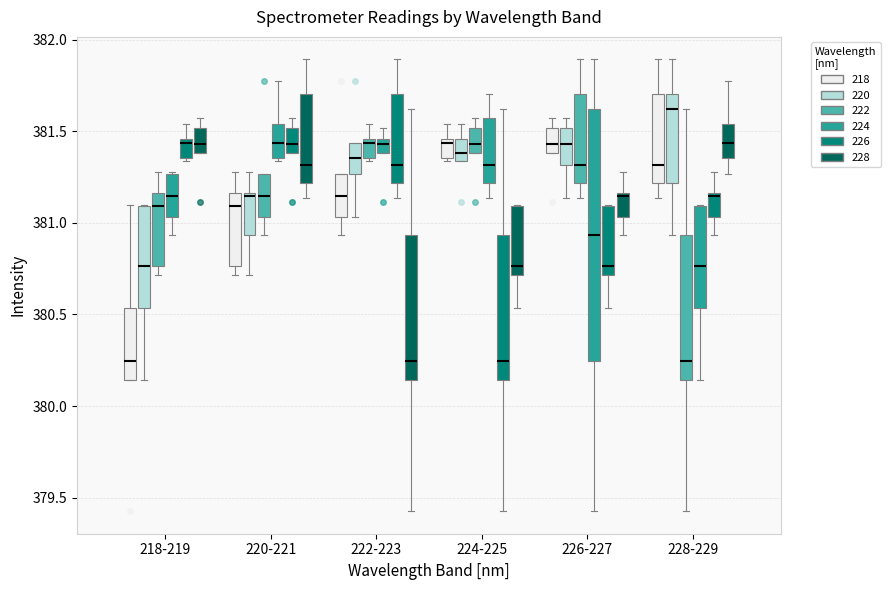

Which box's median line is the highest?

228-229 (220)